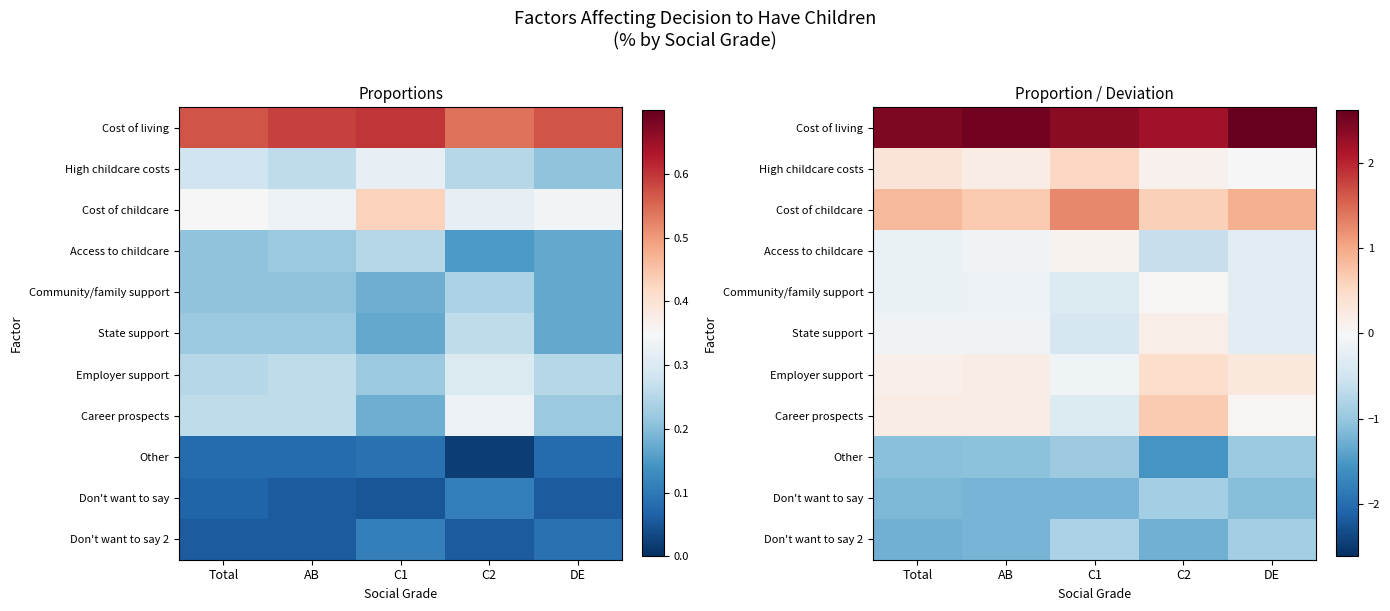

How many distinct data groups are displayed?

11